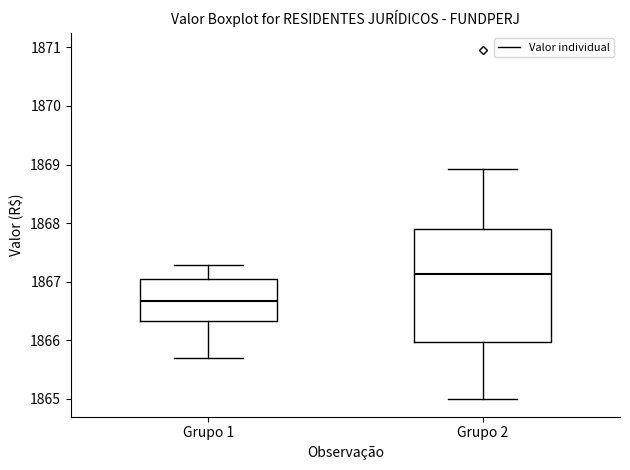

Where does the upper whisker of the box for Grupo 1 end on the y-axis? The values are not printed on the chart, so give them approximately, as read against the axis.

1867.3